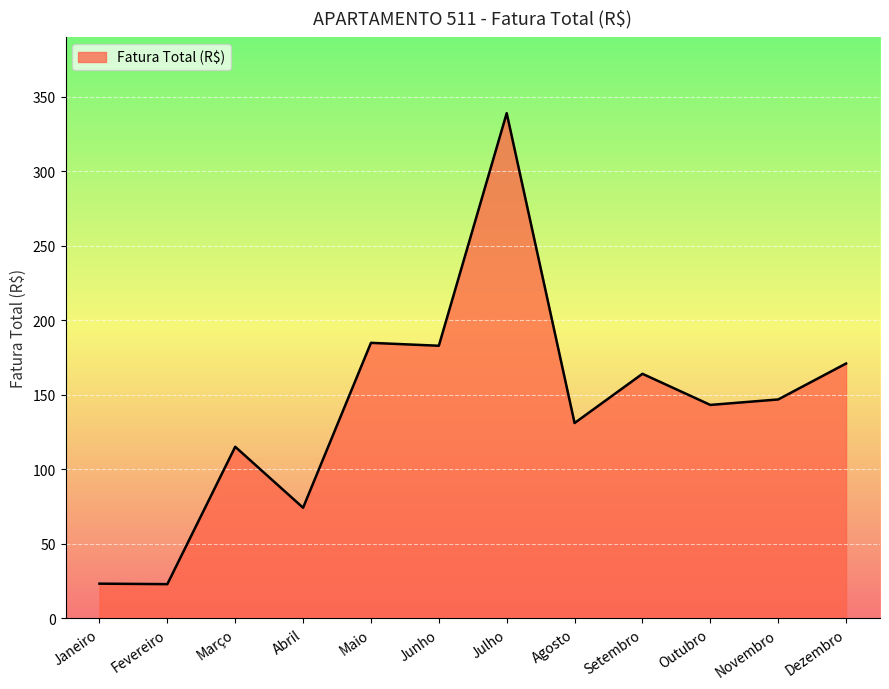

What is the greatest value displayed?

338.9